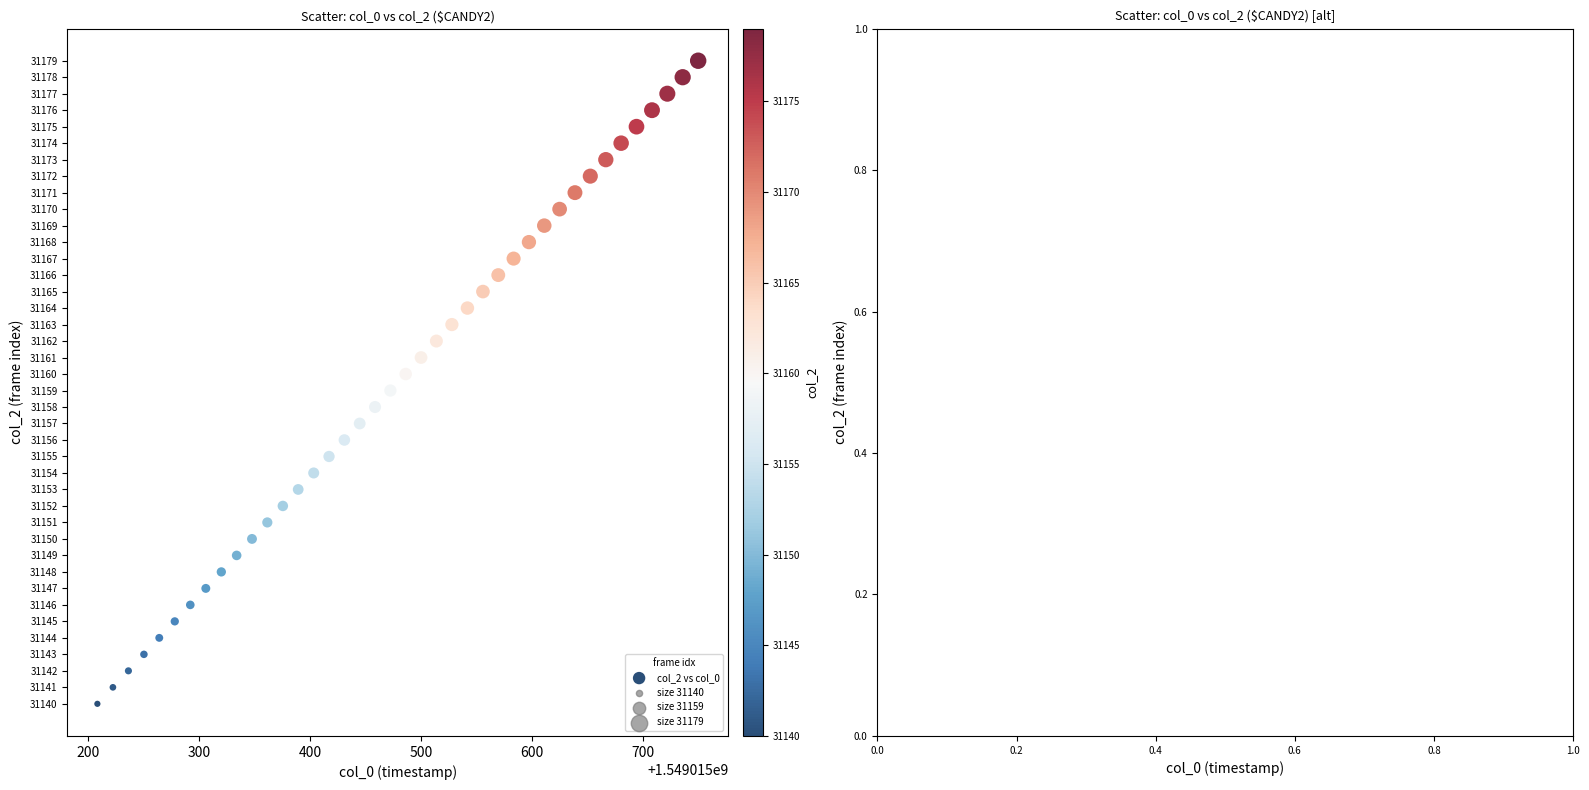

What is the range of Y values (max minus min)?

39